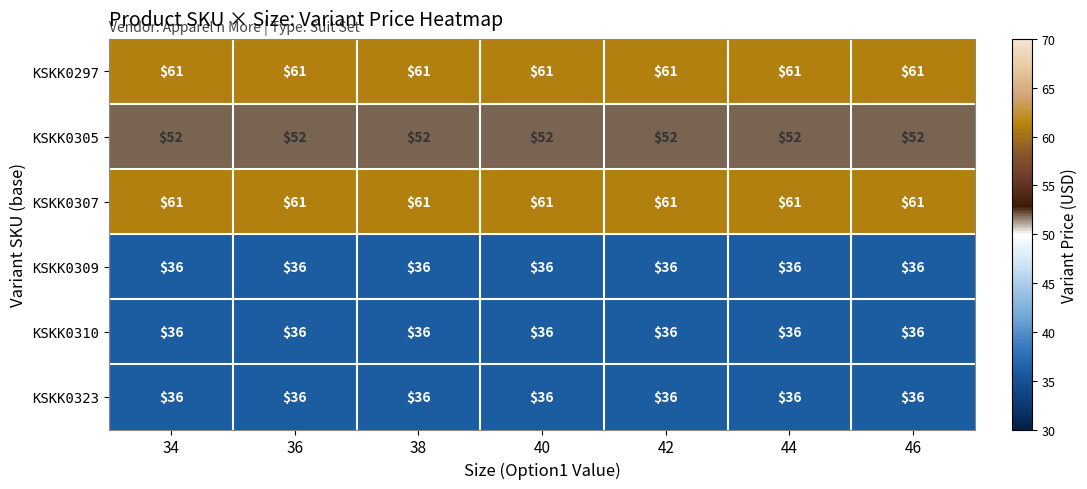

What is the approximate value of KSKK0323 at 44?

36